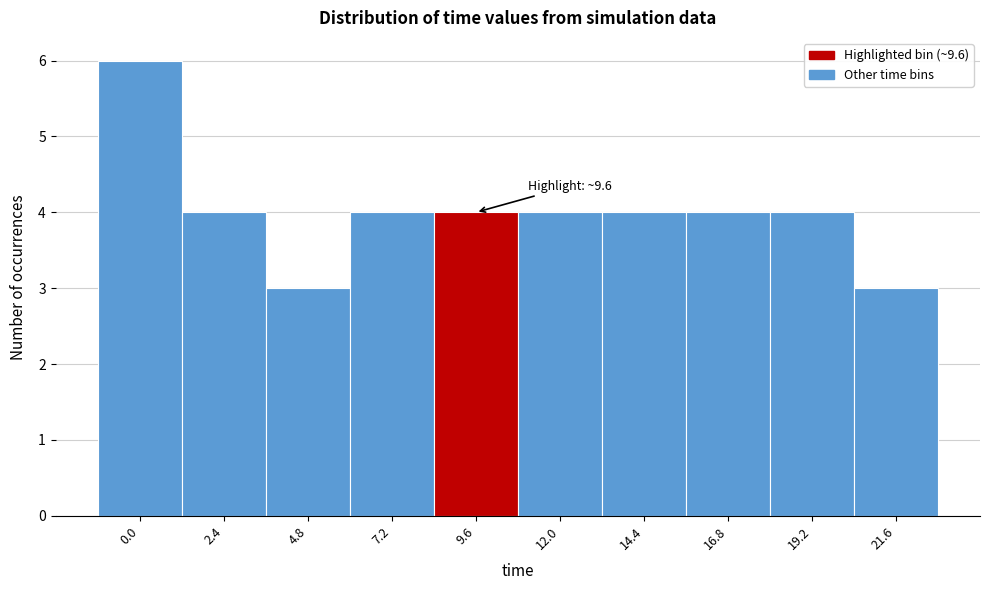

Reading left to right, what are all the values shown in this chart?

0.0=6	2.4=4	4.8=3	7.2=4	9.6=4	12.0=4	14.4=4	16.8=4	19.2=4	21.6=3